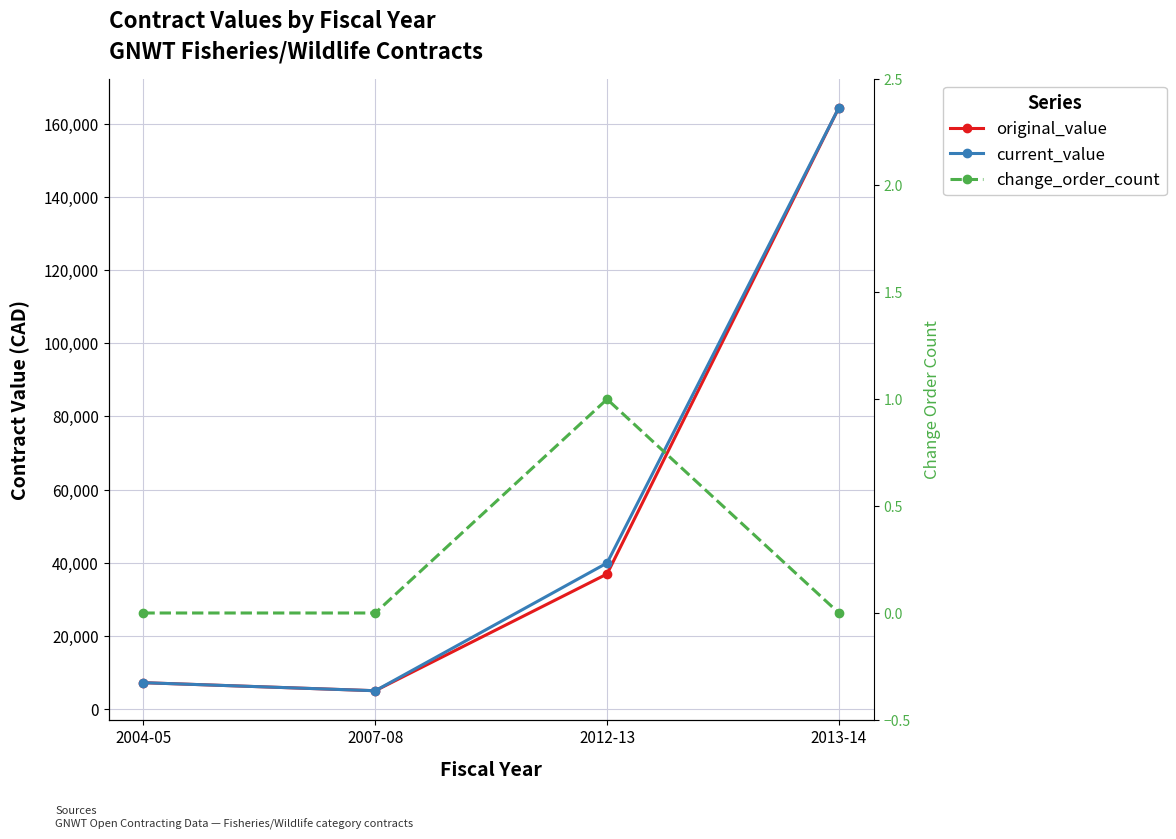

How many categories are shown in the chart?

4